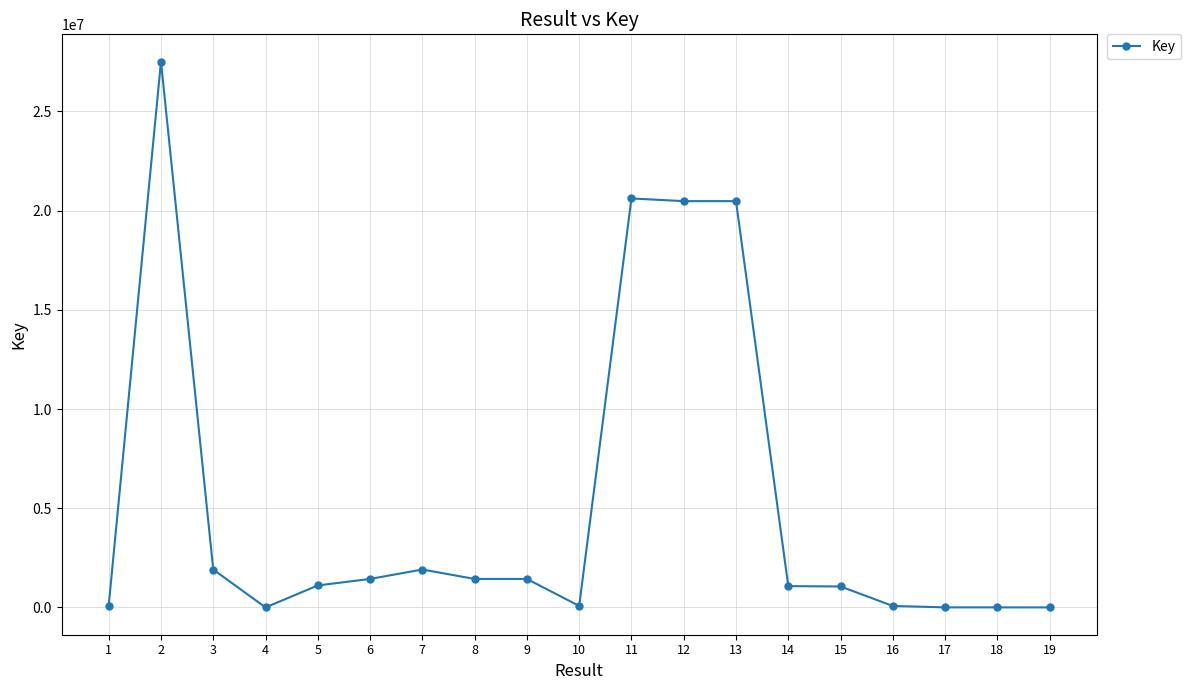

At which category does the data reach its first local peak?

2